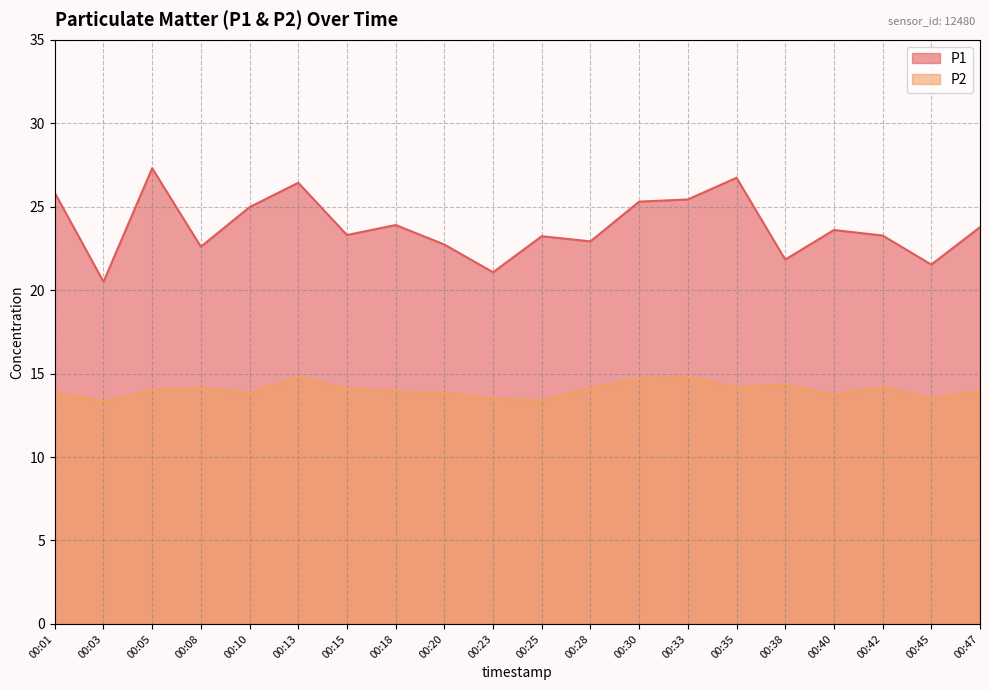

Where does the P1 series first go above 23?

00:01